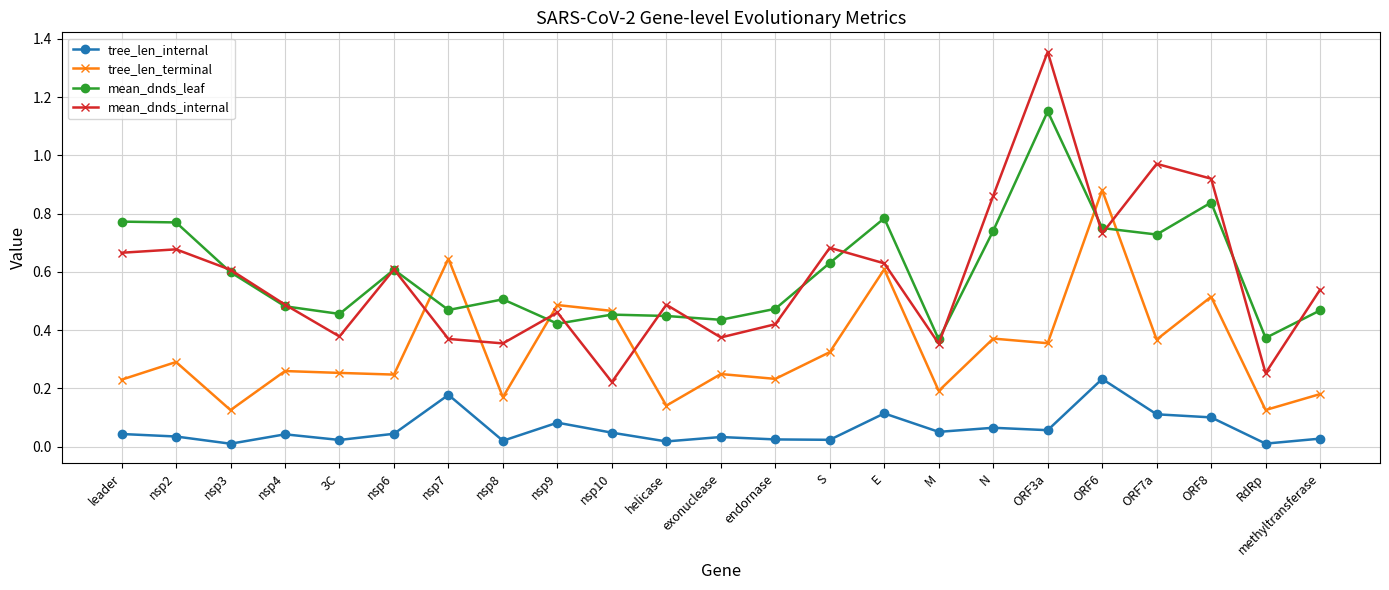

How many data points does each series have?

23